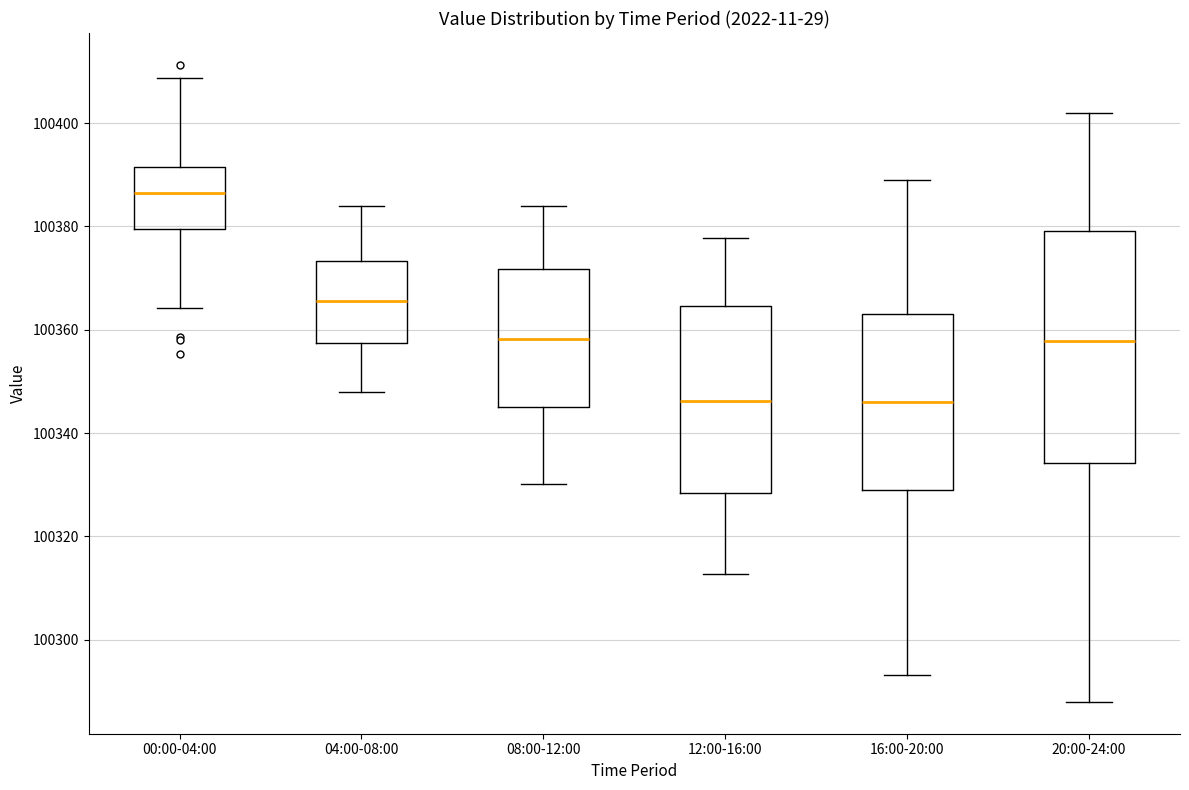

Which box's median line is the highest?

00:00-04:00